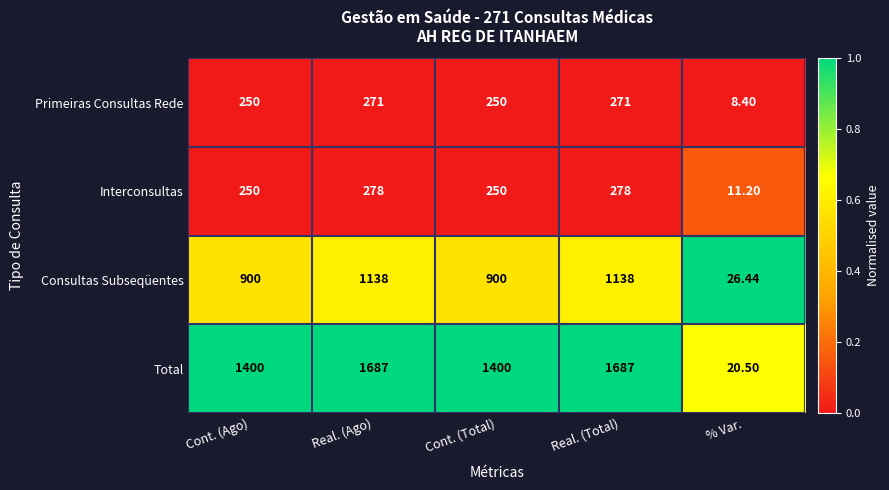

Which series has the largest total across all categories?

Total